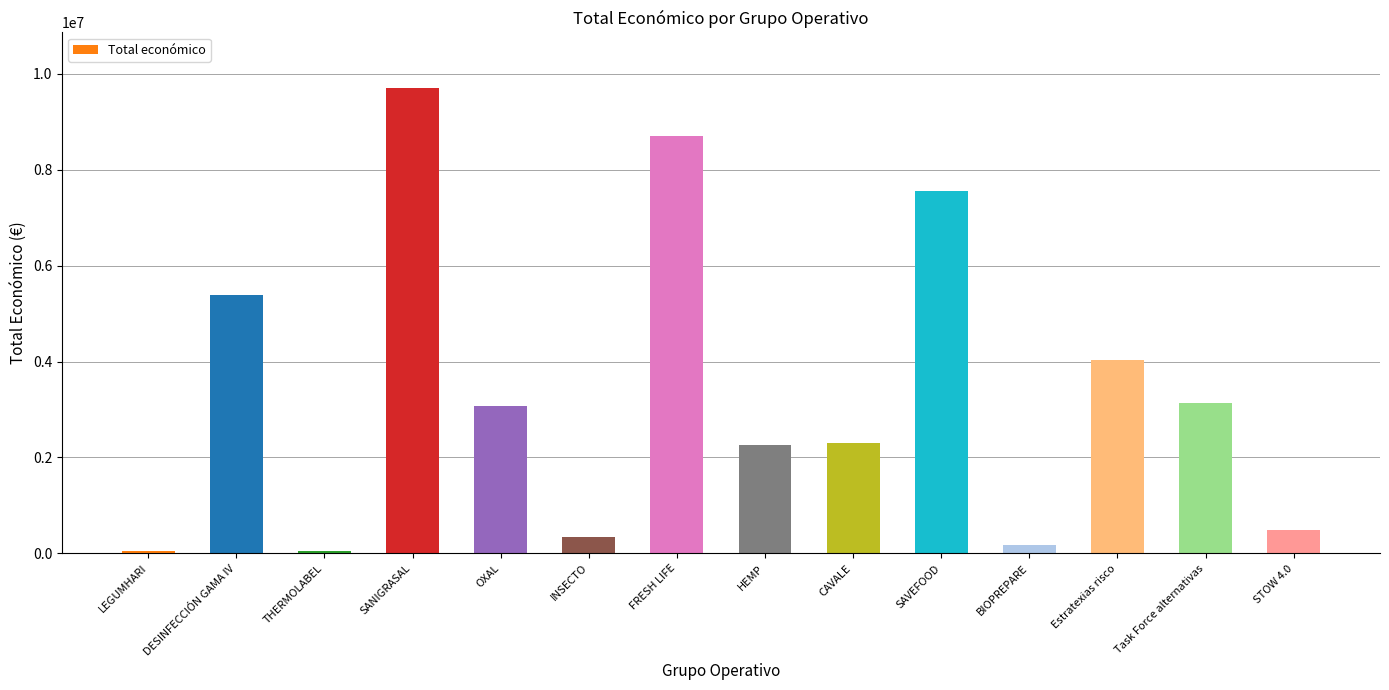

Where is the data nearest to the value 4870138?

DESINFECCIÓN GAMA IV